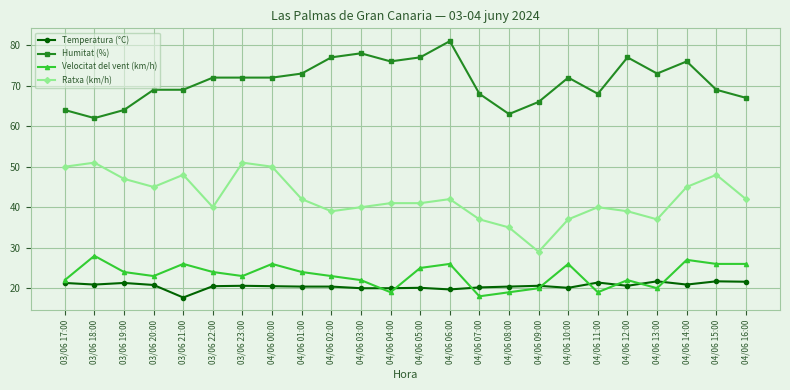

Is the value of Humitat (%) at 03/06 23:00 greater than the value of Temperatura (°C) at 04/06 09:00?

Yes